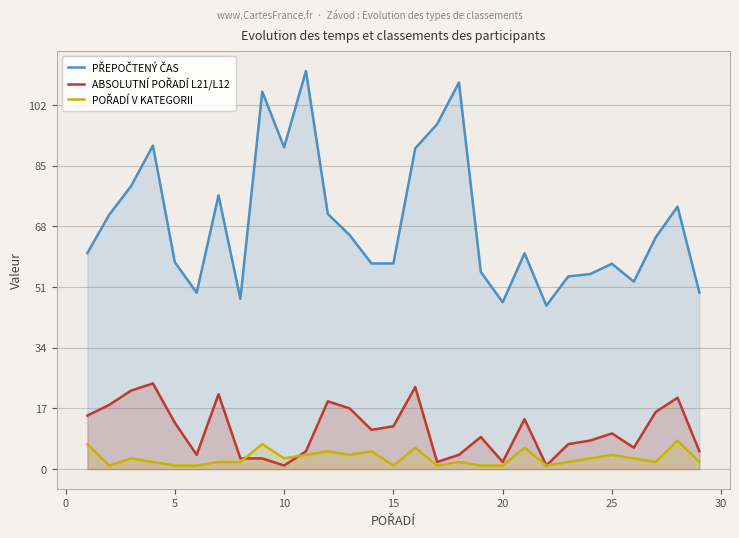

What are all the series names shown in the legend?

PŘEPOČTENÝ ČAS, ABSOLUTNÍ POŘADÍ L21/L12, POŘADÍ V KATEGORII